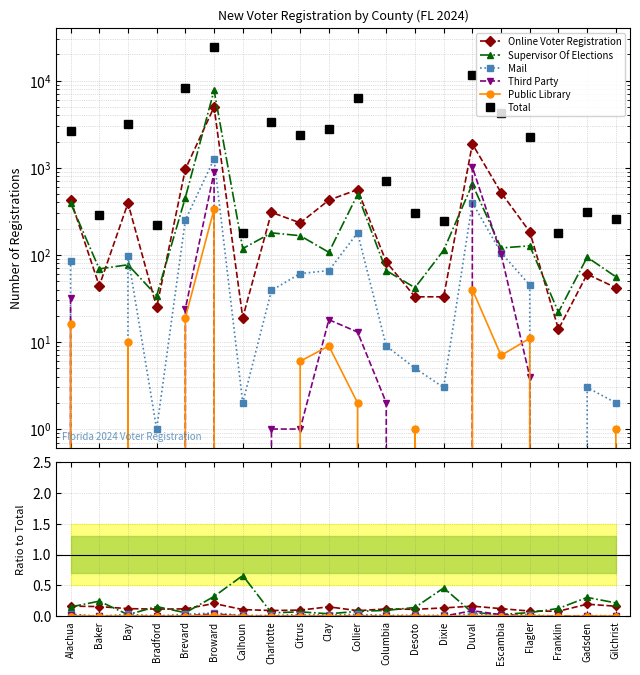

What position from the right is Baker?

19